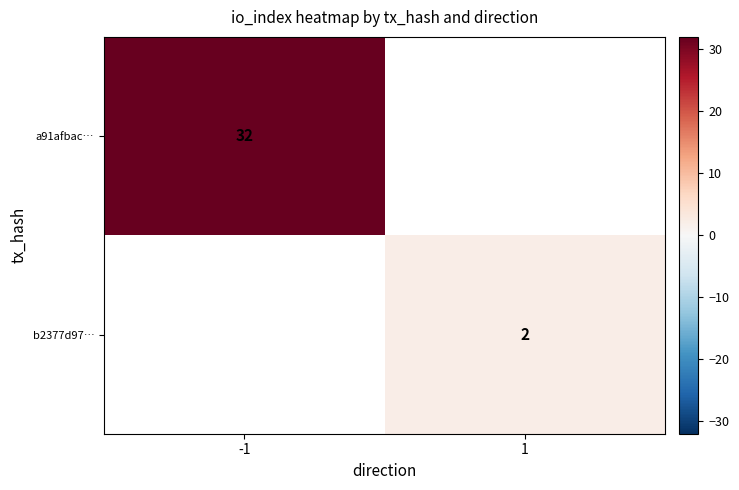

Count the number of categories in the chart.

2